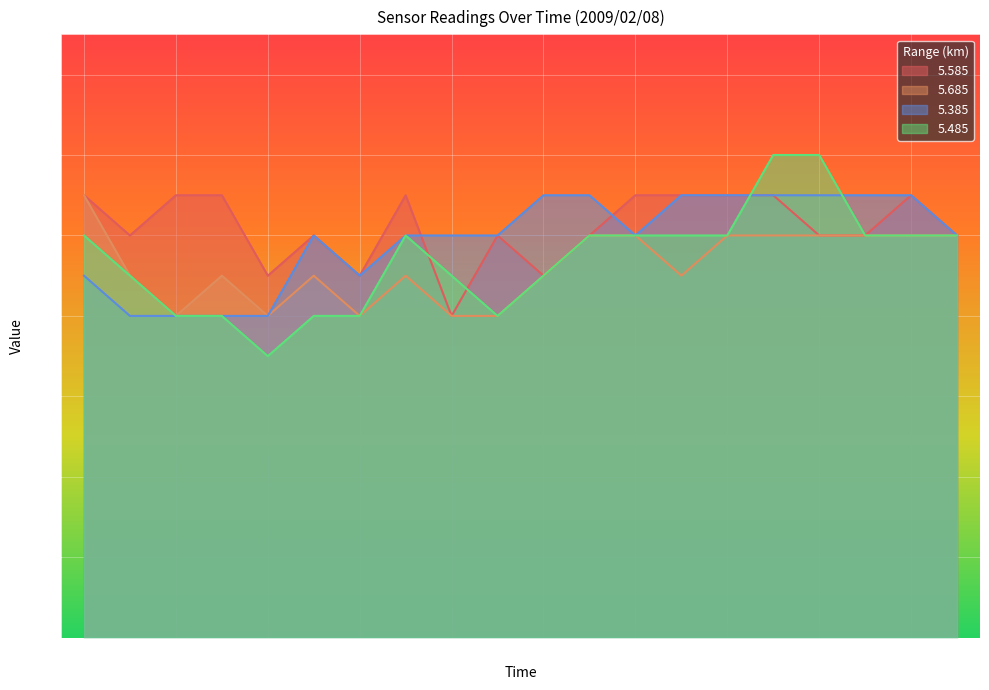

Is it true that 5.485 equals -0.7 at 00:30?

False